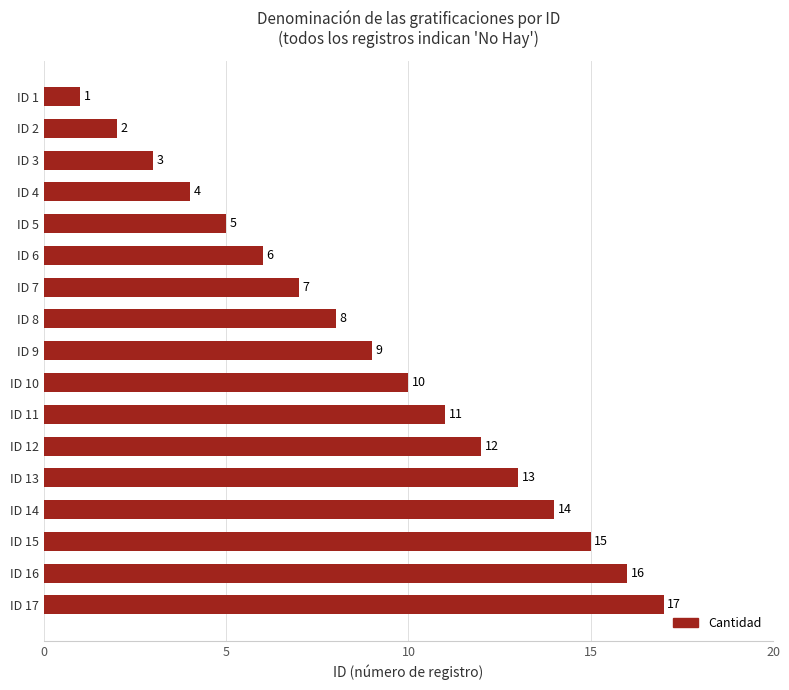

What is the maximum value shown in the chart?

17